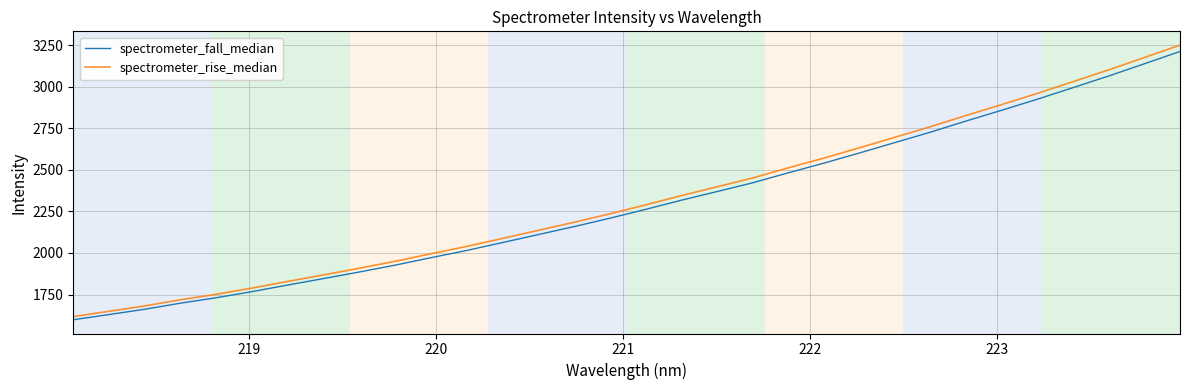

Which series has the largest range (max minus min)?

spectrometer_rise_median